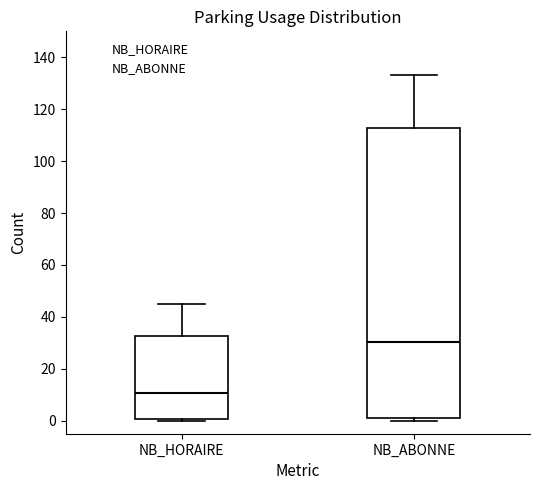

Reading left to right, read every box against the y-axis: the position of its median line, the range the box covers, and the ends of its whiskers. The values are not printed on the chart, so give them approximately, as read against the axis.

NB_HORAIRE: median 10, box 0 to 32, whiskers 0 (just below the box's lower edge) to 46
NB_ABONNE: median 30, box 2 to 112, whiskers 0 to 134